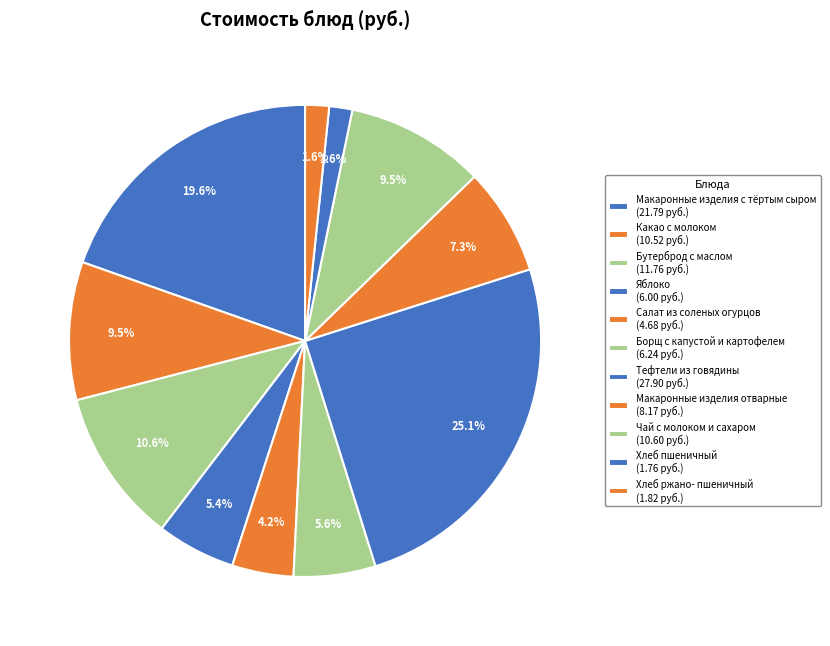

What portion of the pie excludes Макаронные изделия с тёртым сыром?

80.4%